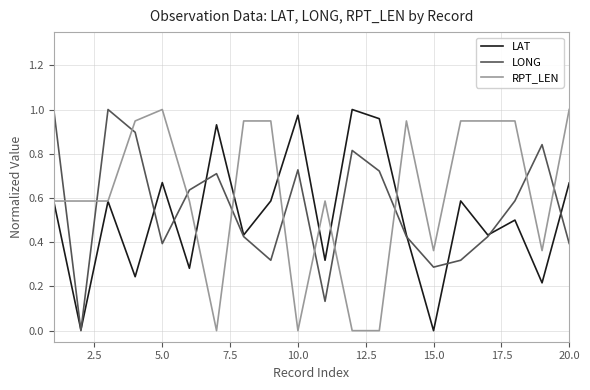

How many times do RPT_LEN and LONG cross each other?

11